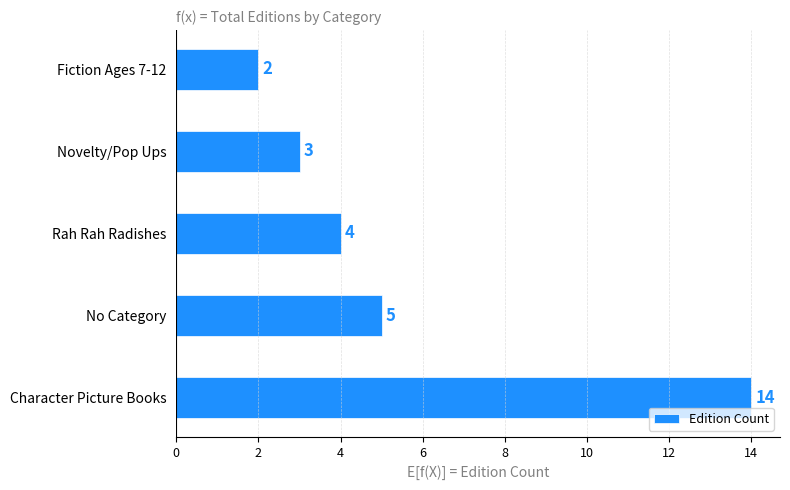

Rank the categories by value from highest to lowest.

Character Picture Books, No Category, Rah Rah Radishes, Novelty/Pop Ups, Fiction Ages 7-12